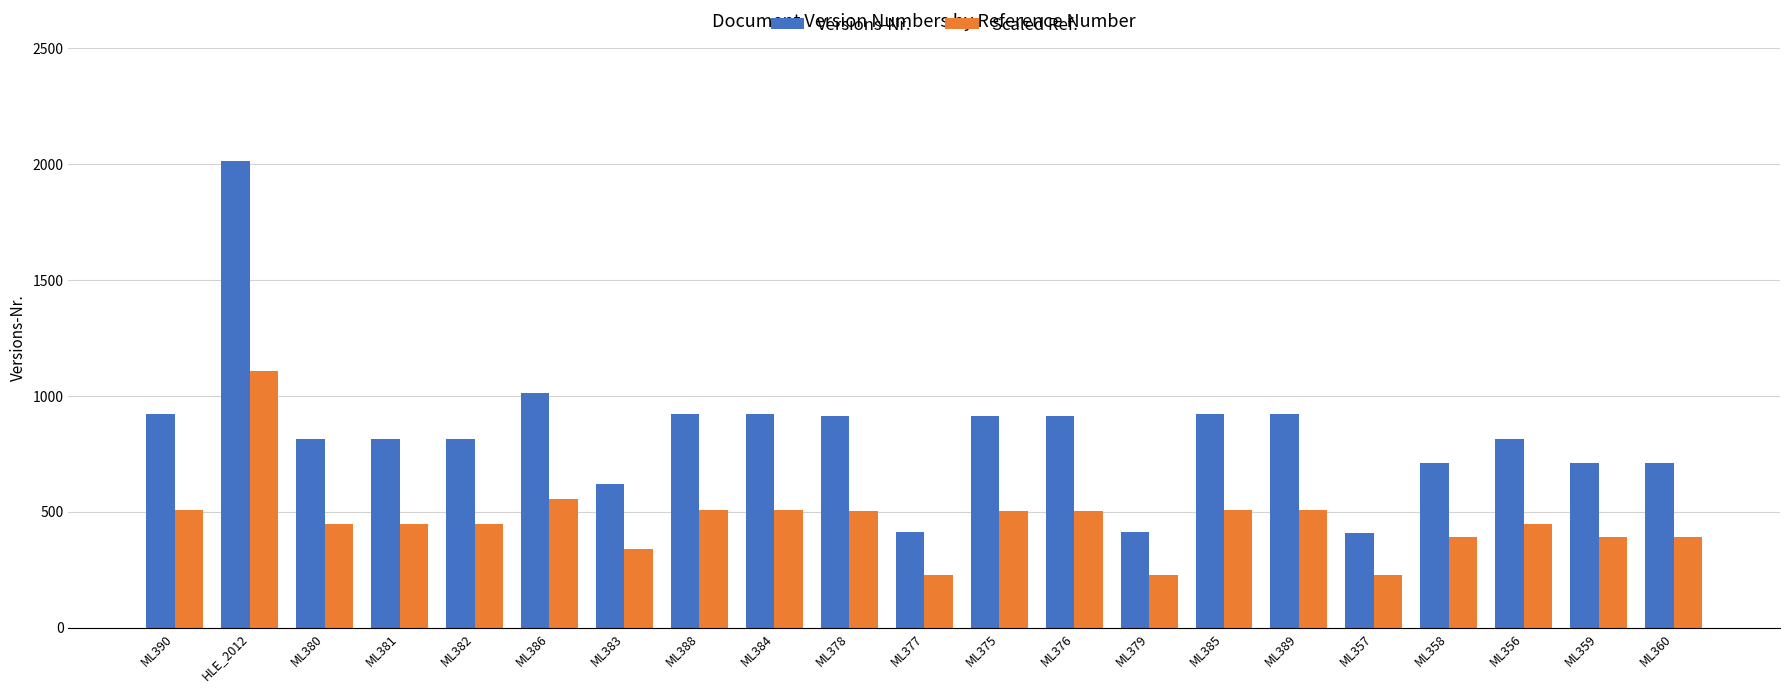

What is the difference between the maximum and second lowest values in the Scaled Ref. series?

878.9